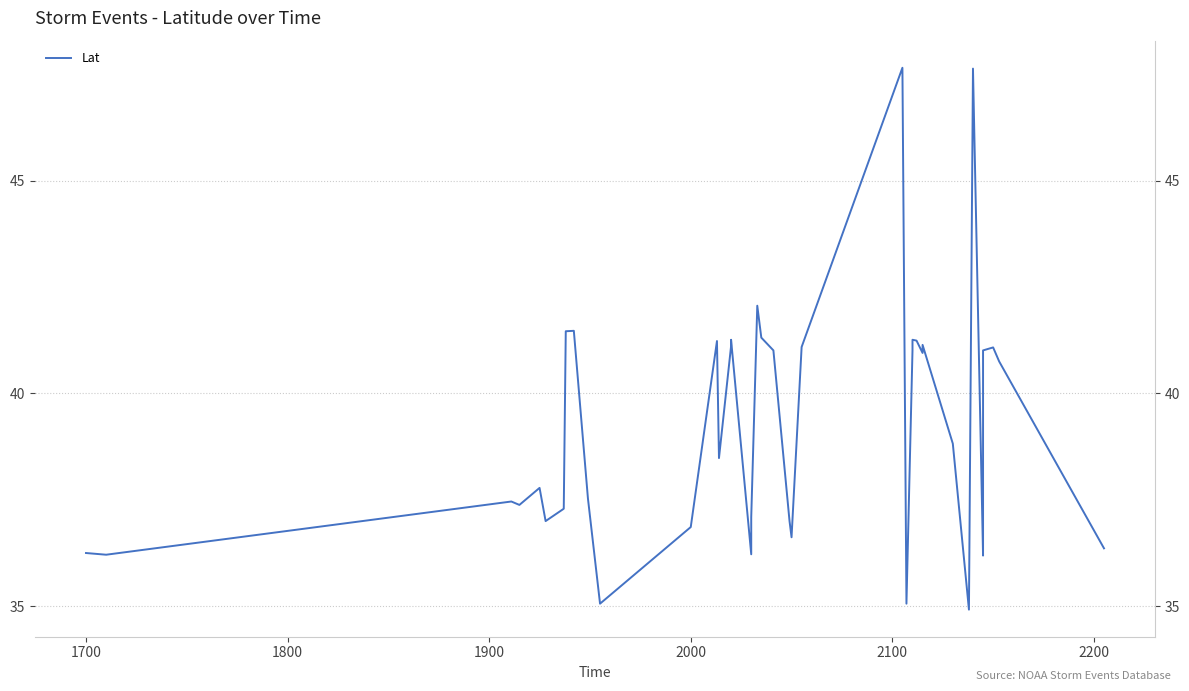

The chart shows a value of 16.4 at 32. True or false?

False